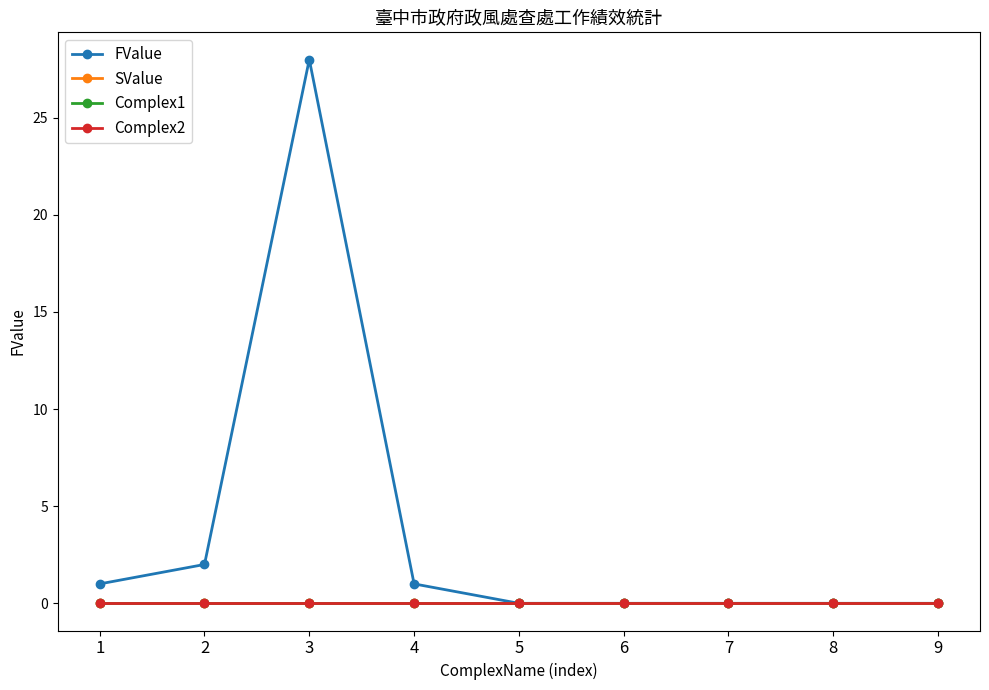

Does the chart display data point markers on the line(s)?

Yes